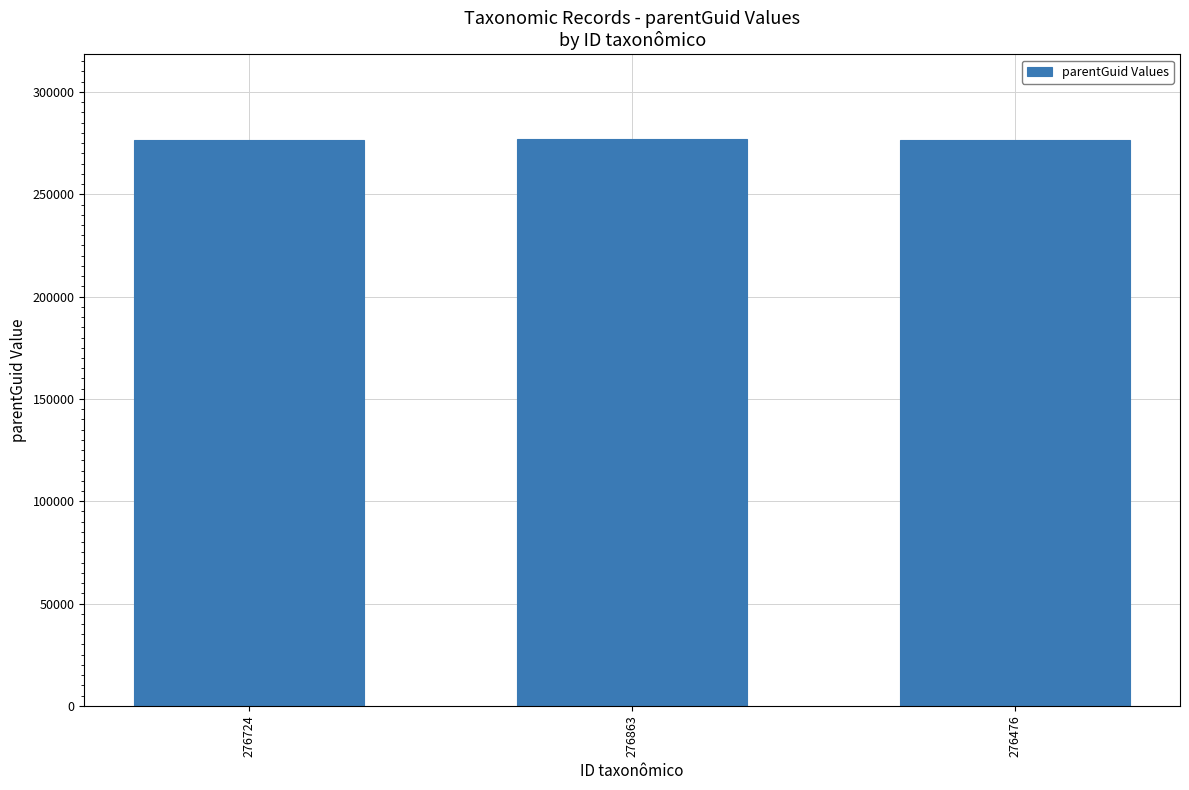

What is the difference between the maximum and minimum values?

385